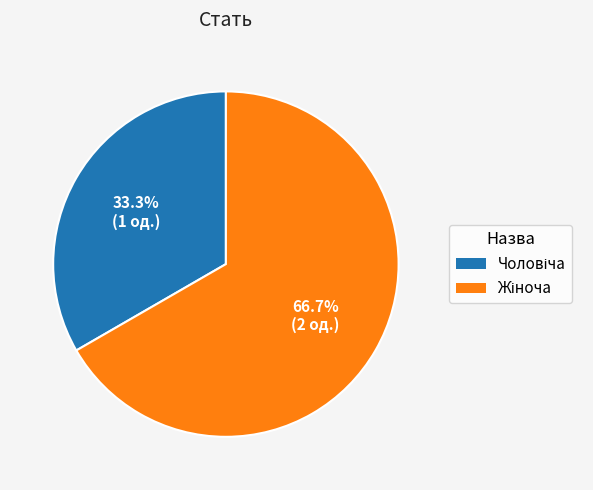

Is there a majority slice in this chart?

Yes